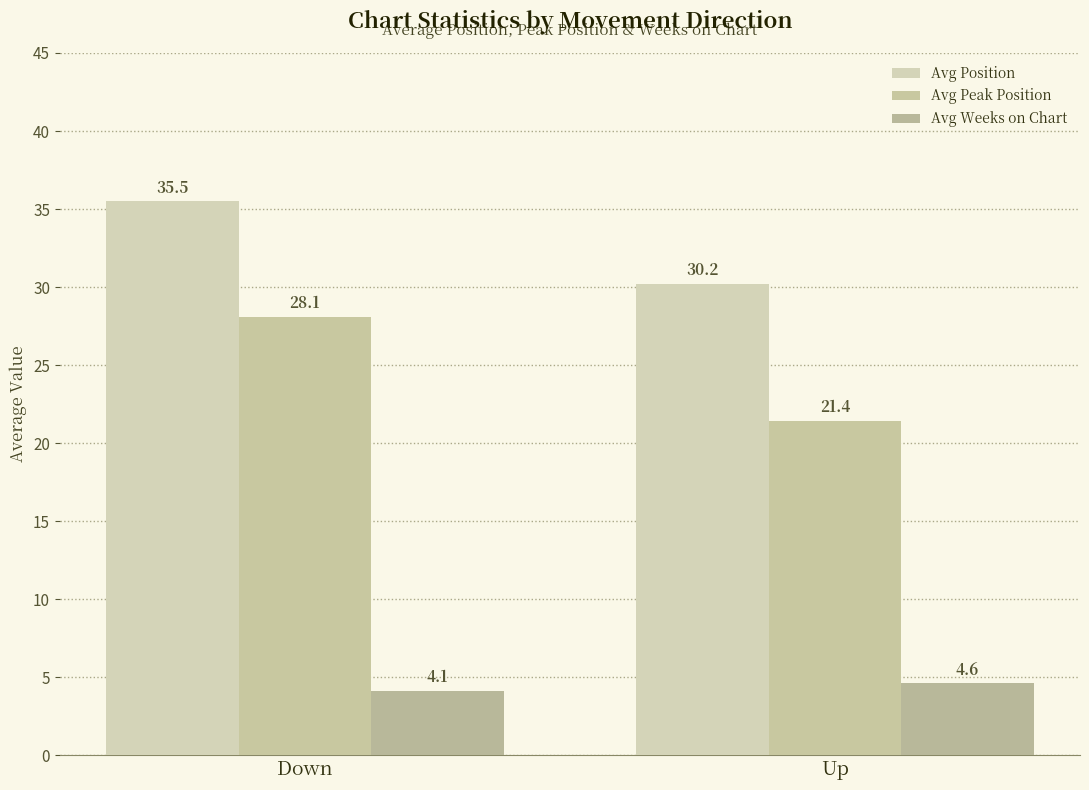

How many Avg Weeks on Chart values are between 4 and 5?

2